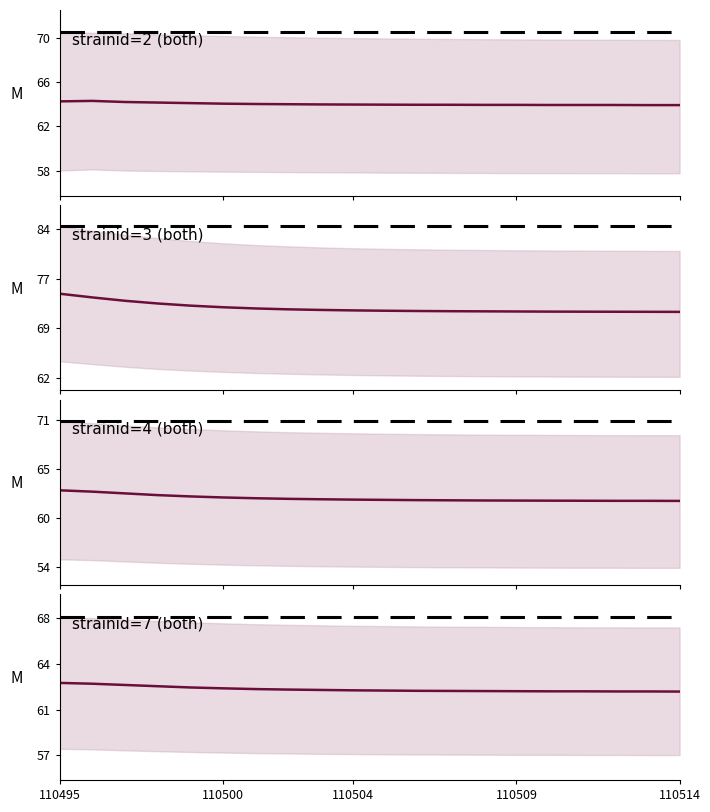

What value does the strainid=4 (both) series have at 17?

61.6